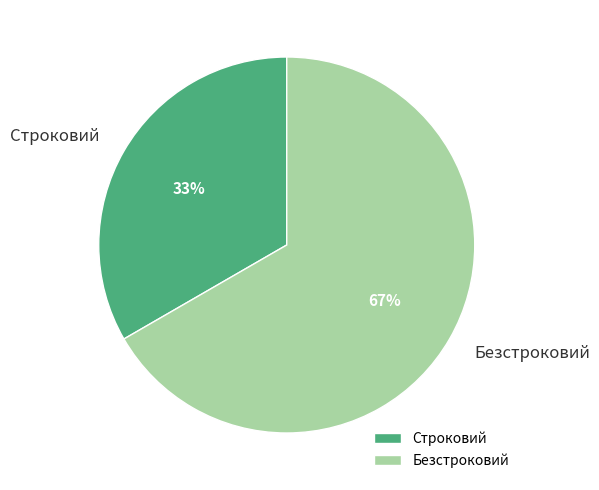

To the nearest percent, what is the combined percentage of Строковий and Безстроковий?

100%